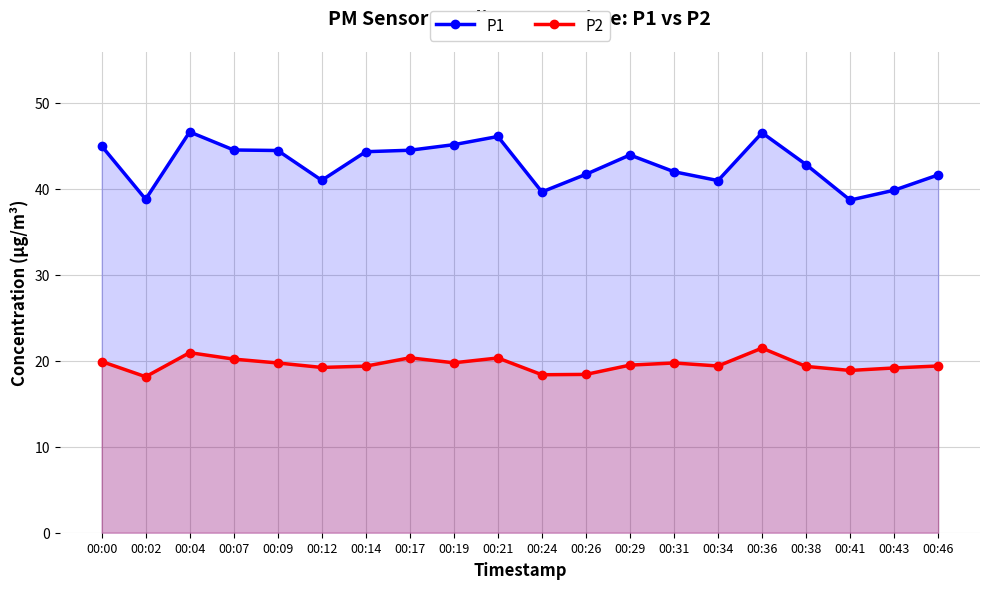

What is the value of the P2 point at the 19th from the left?

19.2